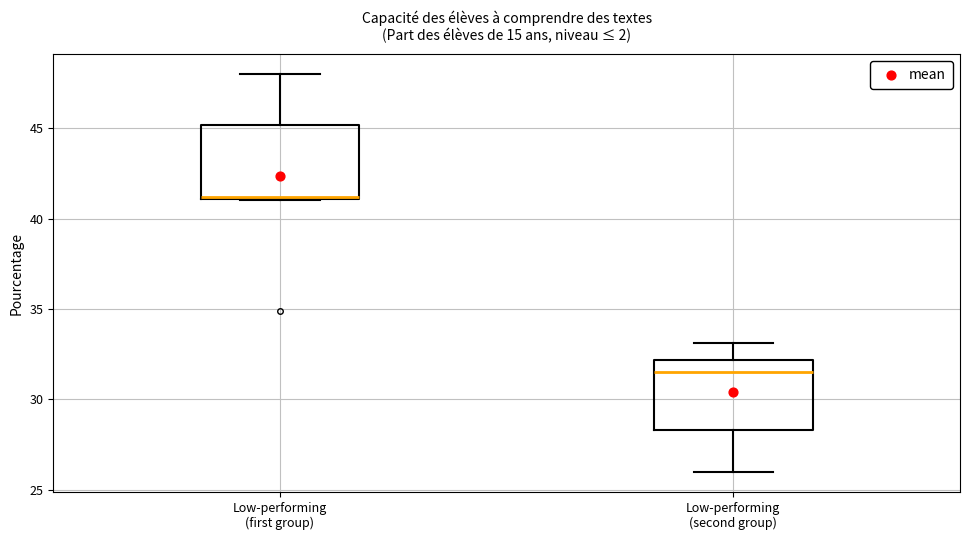

Where is the upper edge of the box for Low-performing (second group) on the y-axis? The values are not printed on the chart, so give them approximately, as read against the axis.

32.0